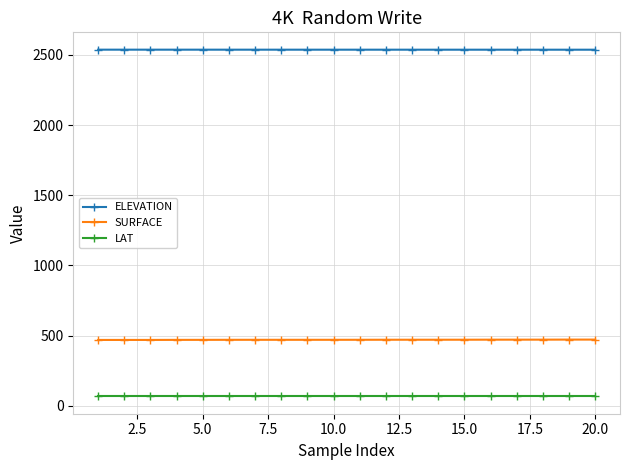

List the series in order of their peak value, highest first.

ELEVATION, SURFACE, LAT